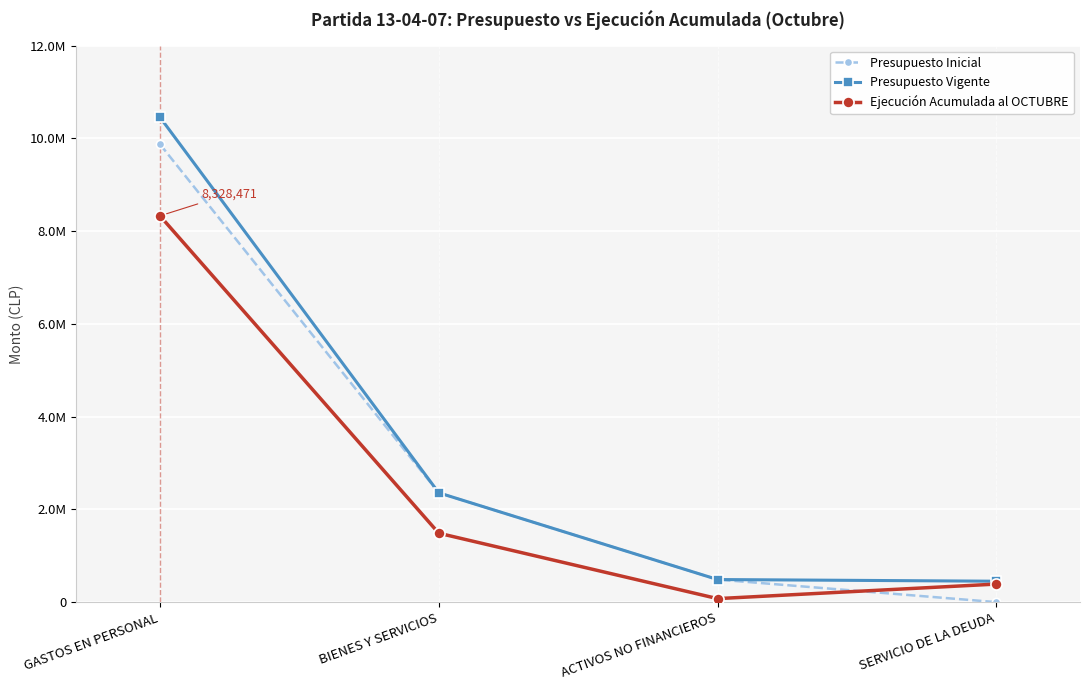

Does the chart have visible grid lines?

Yes